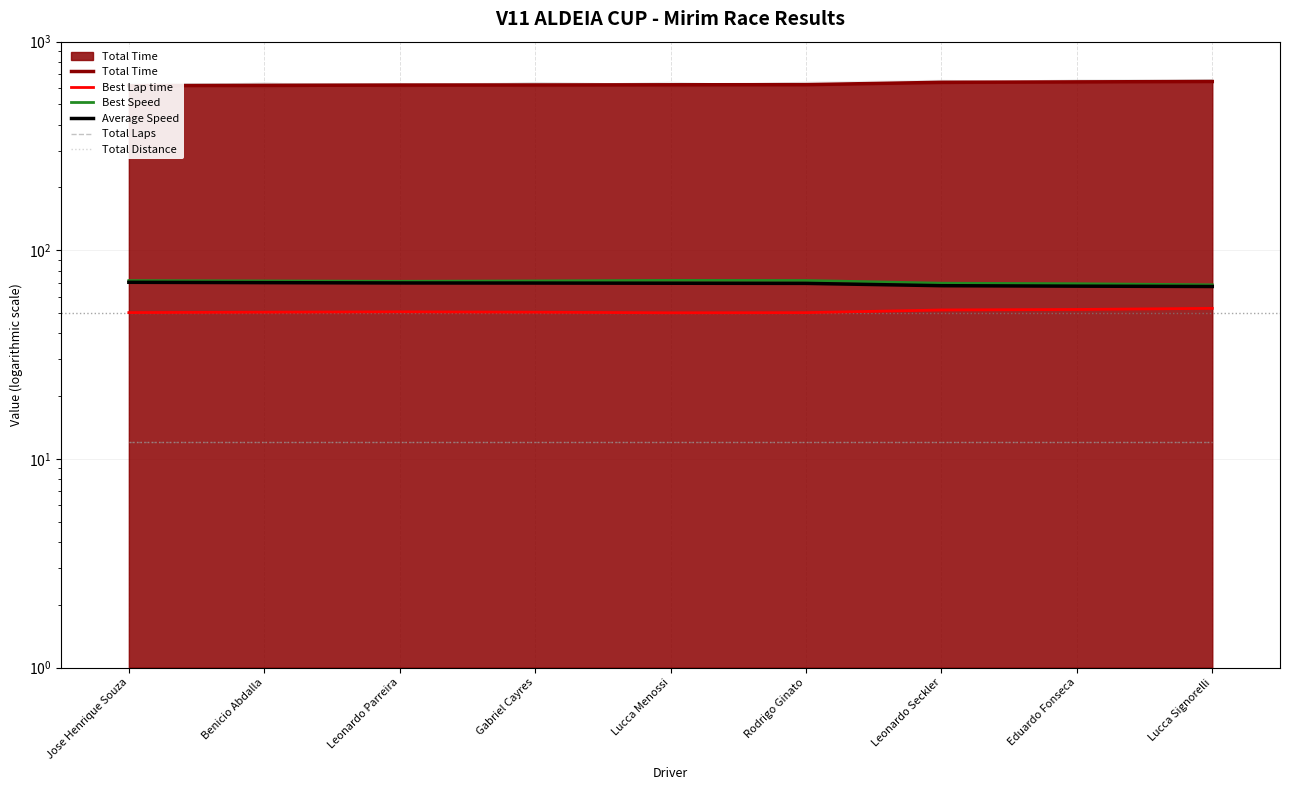

Which series has the largest range (max minus min)?

Total Time